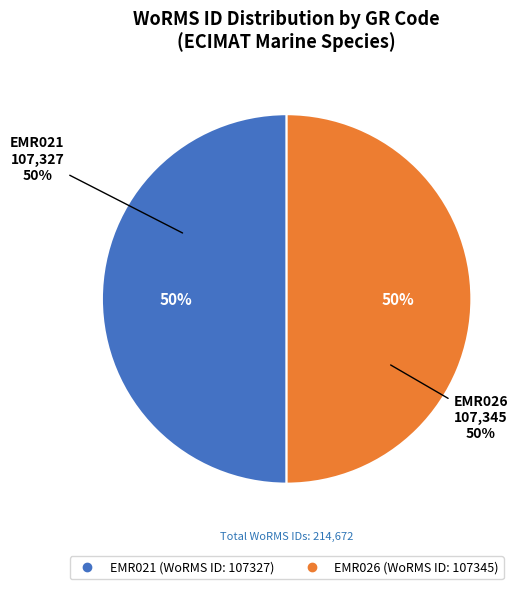

Do EMR026 and EMR021 together represent more than half of the pie?

Yes